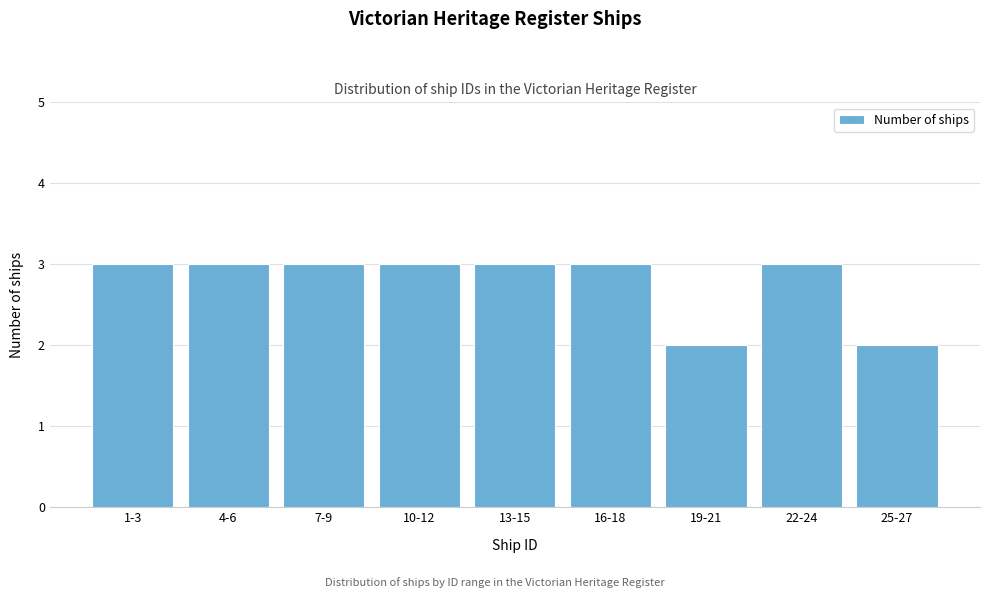

Reading left to right, extract all data points from this chart.

3	3	3	3	3	3	2	3	2